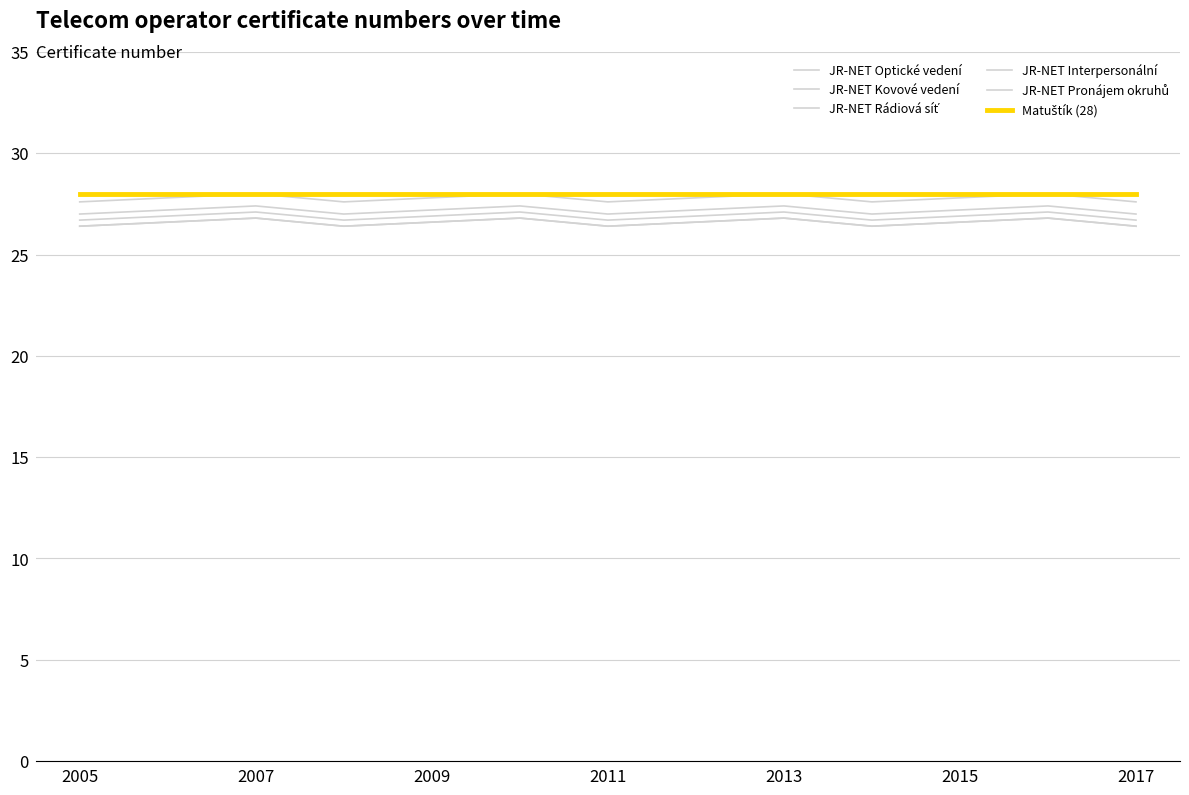

Does the chart display data point markers on the line(s)?

No